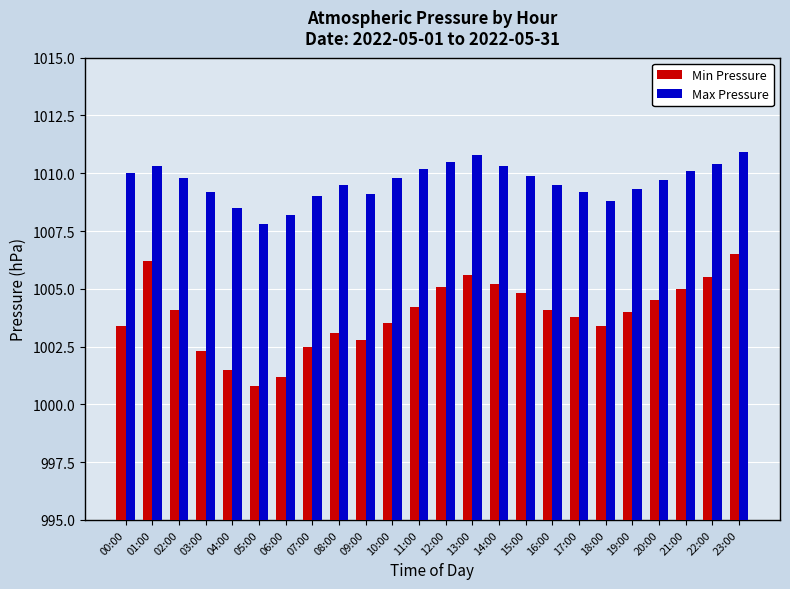

Which series has the largest total across all categories?

Max Pressure